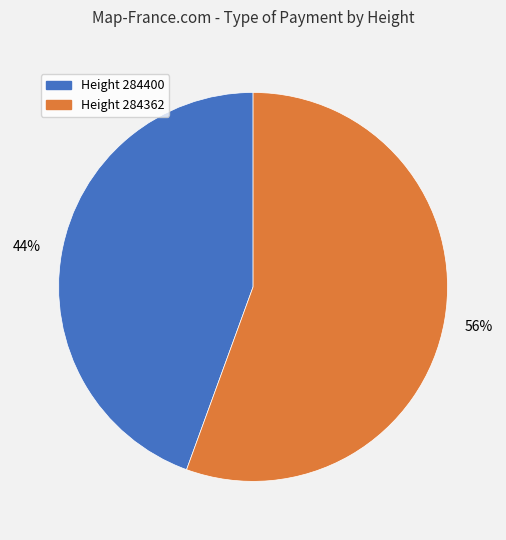

Is there any slice that represents more than half of the pie?

Yes